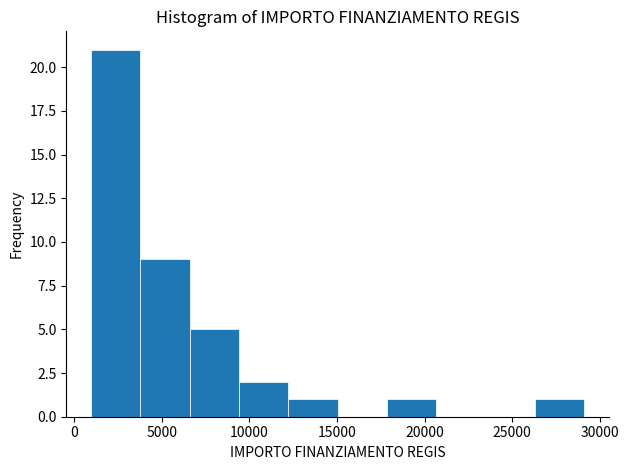

Reading left to right, list every bar in this chart as the range it spans on the x-axis followed by its height. Neither the bar edges nor the heights are printed on the chart, so give them approximately, as read against the axes.

1000 to 4000: 21
4000 to 6500: 9
6500 to 9500: 5
9500 to 12000: 2
12000 to 15000: 1
15000 to 18000: 0
18000 to 20500: 1
20500 to 23500: 0
23500 to 26500: 0
26500 to 29000: 1